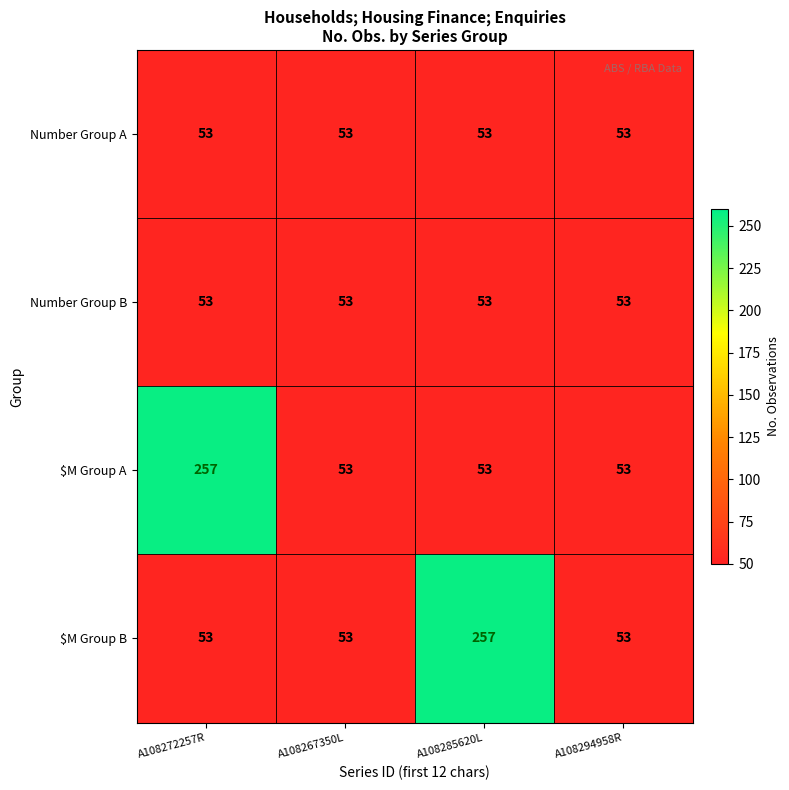

What is the greatest value displayed?

257